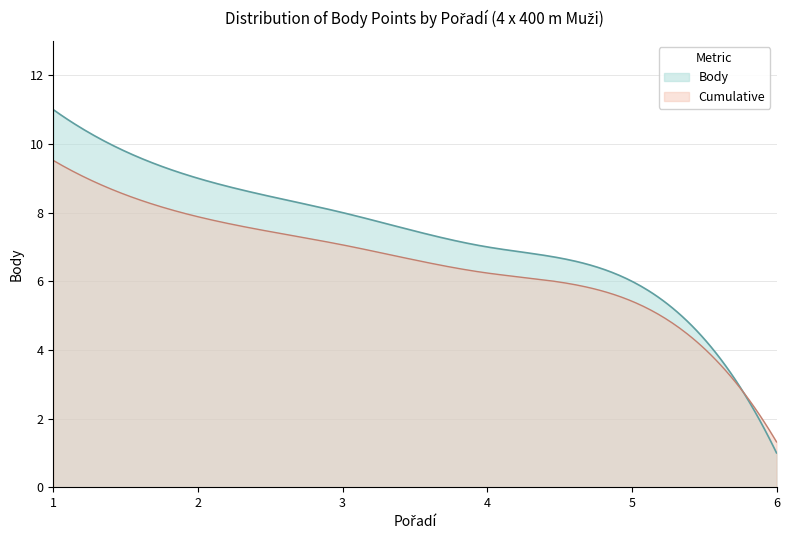

How many values exceed 8?

2